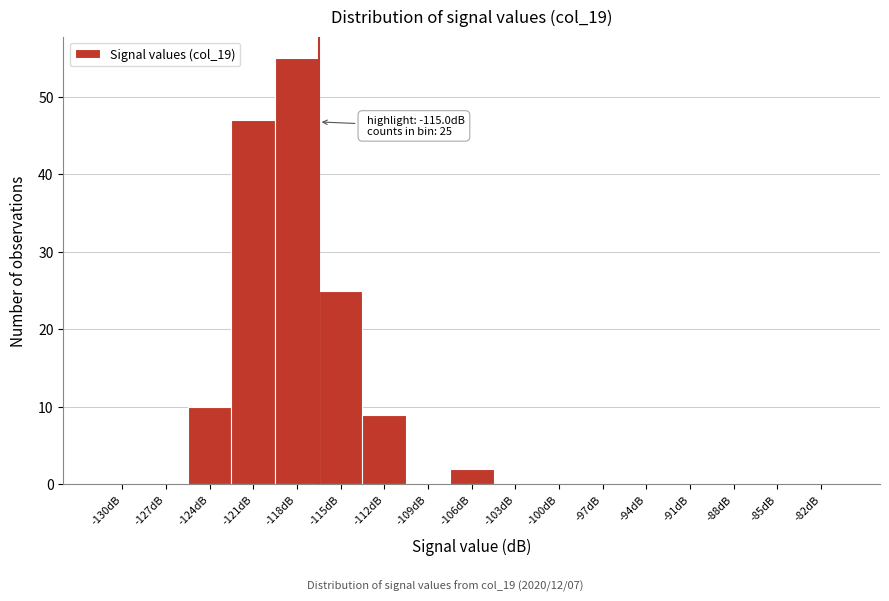

Reading right to left, what are all the values shown in this chart?

-82dB=0	-85dB=0	-88dB=0	-91dB=0	-94dB=0	-97dB=0	-100dB=0	-103dB=0	-106dB=2	-109dB=0	-112dB=9	-115dB=25	-118dB=55	-121dB=47	-124dB=10	-127dB=0	-130dB=0